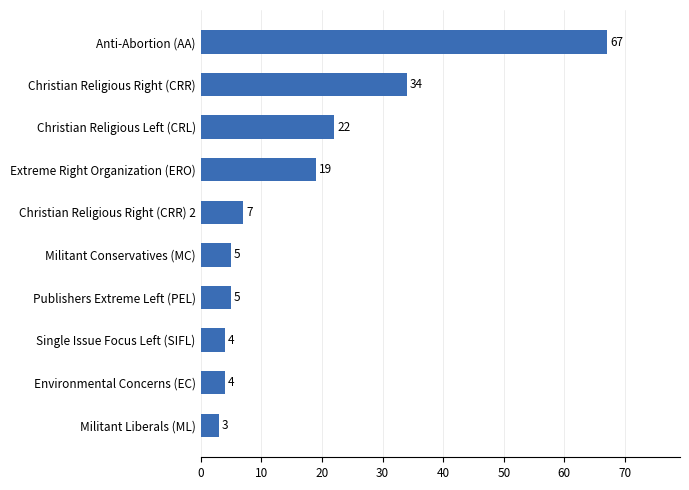

Reading top to bottom, list all the values displayed in this chart.

67	34	22	19	7	5	5	4	4	3